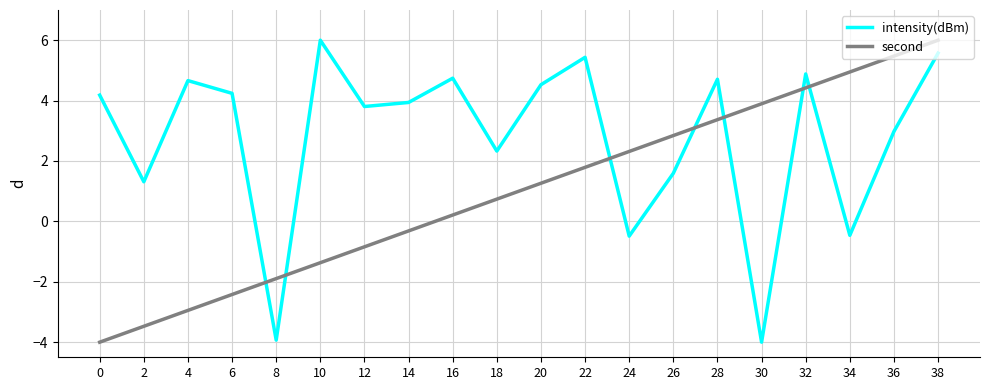

The value of intensity(dBm) at 4 is 1.2. True or false?

False